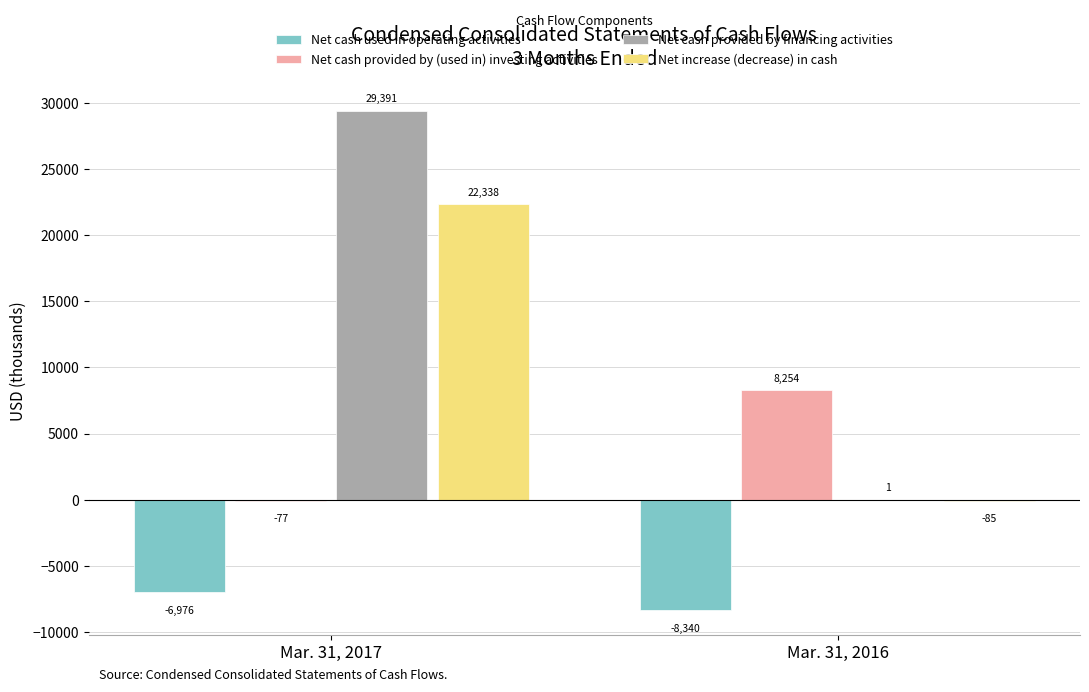

The Net cash used in operating activities series shows -6976 at Mar. 31, 2017. True or false?

True